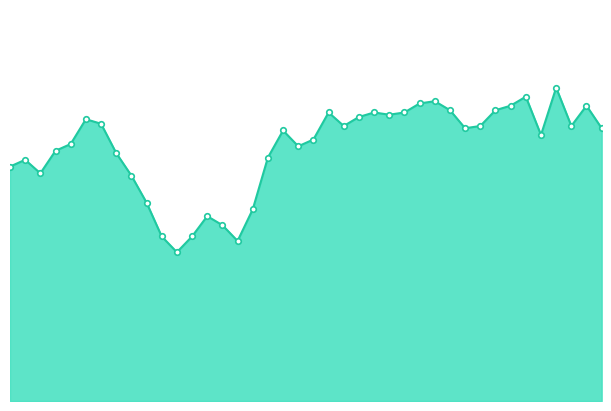

How many points are lower than both their immediate neighbors (excluding endpoints)?

9